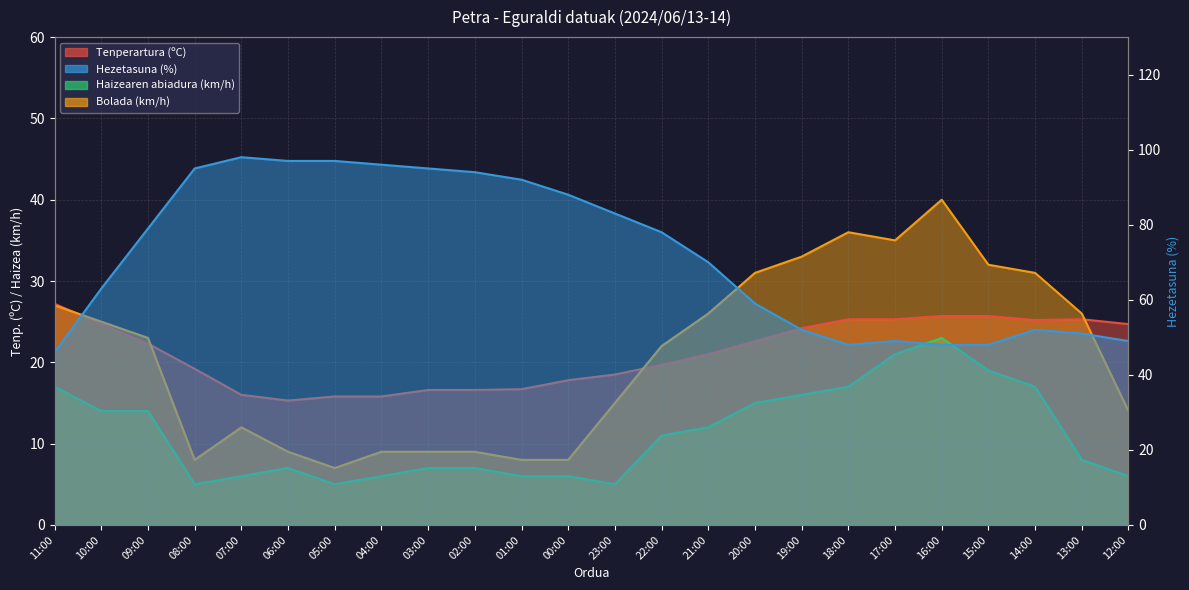

Is it true that Hezetasuna (%) equals 88.0 at 00:00?

True